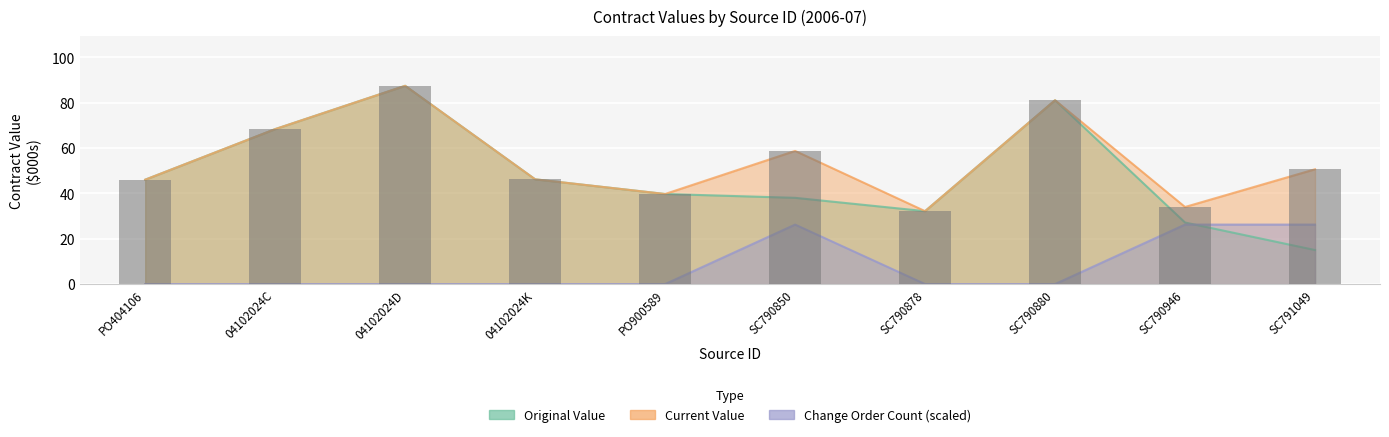

What is the total value across all series at PO404106?

92.0